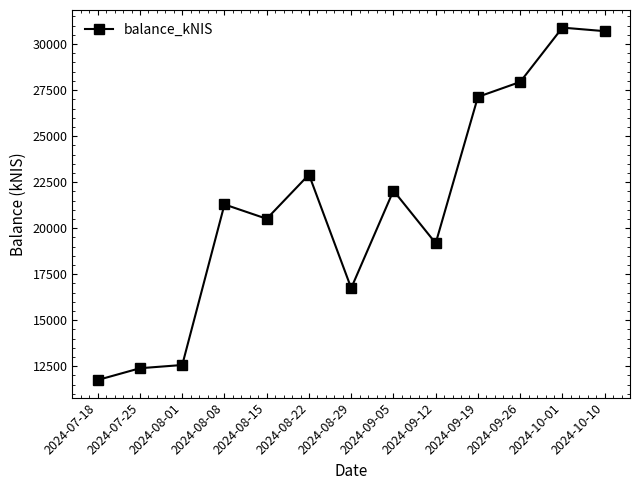

How many data points are less than 21288?

6